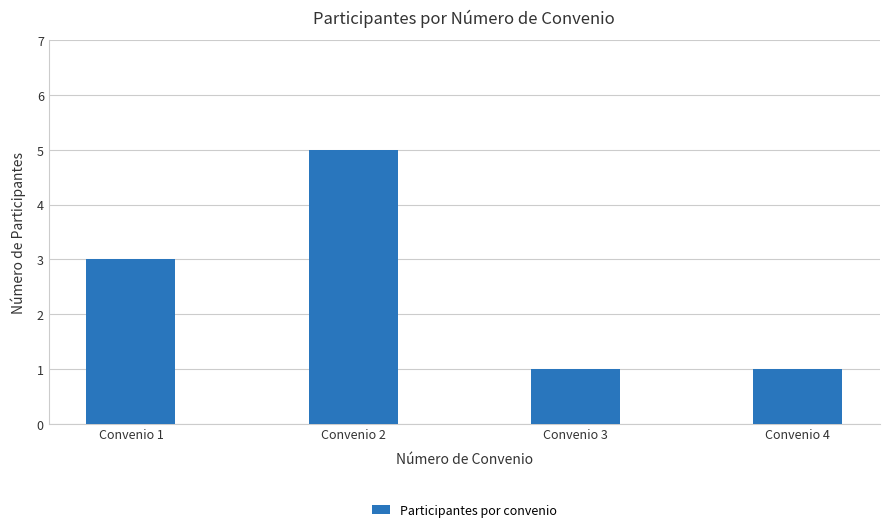

What is the difference between the maximum and second lowest values?

4